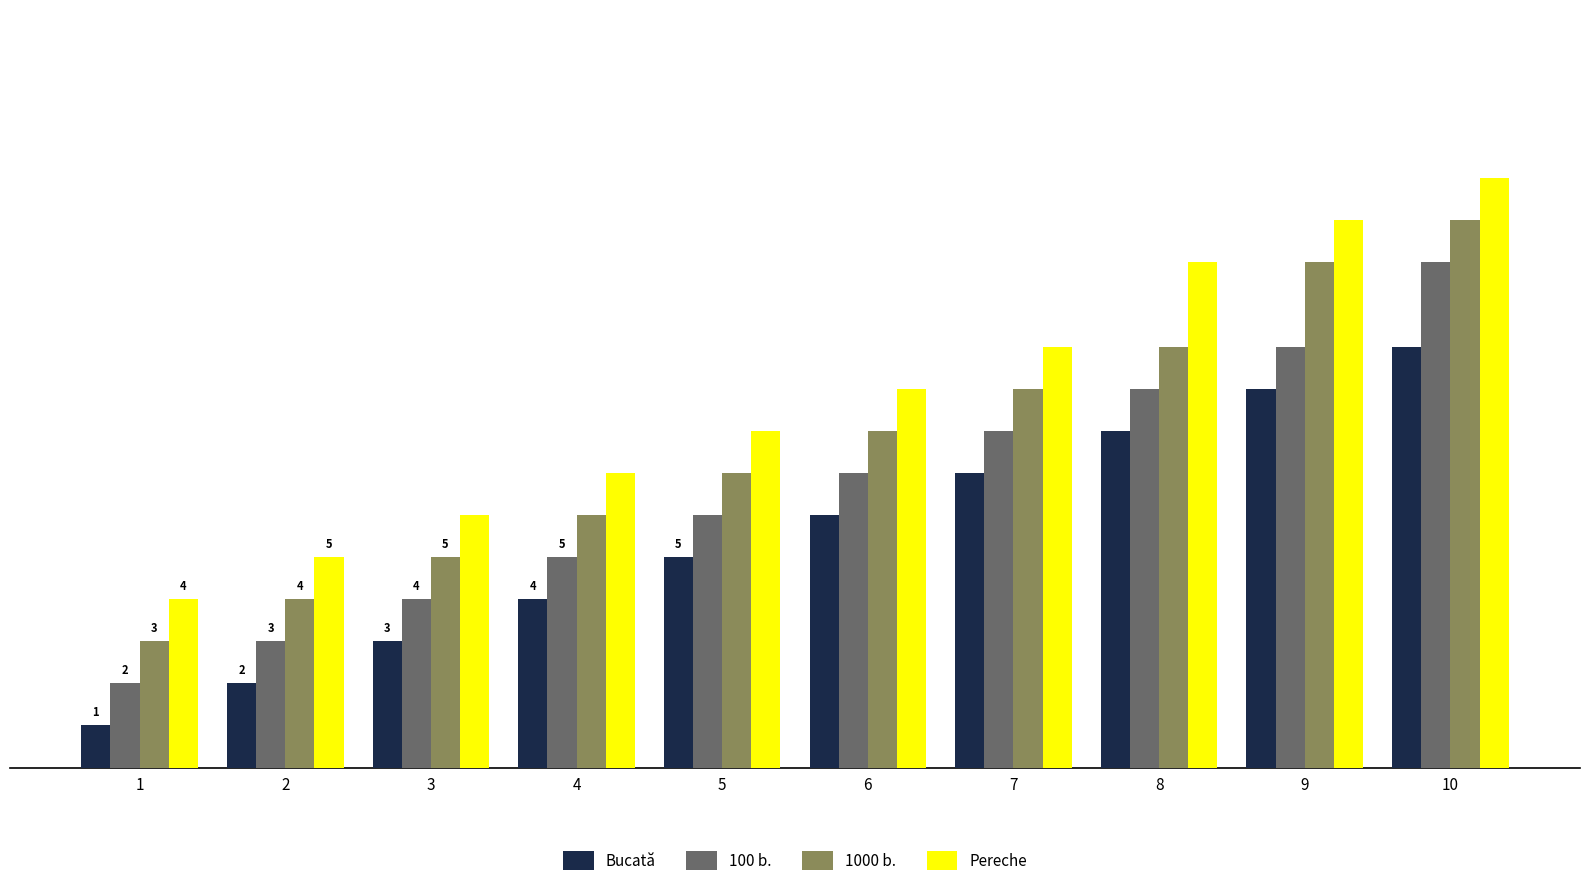

How many data points in Pereche are less than 9?

5